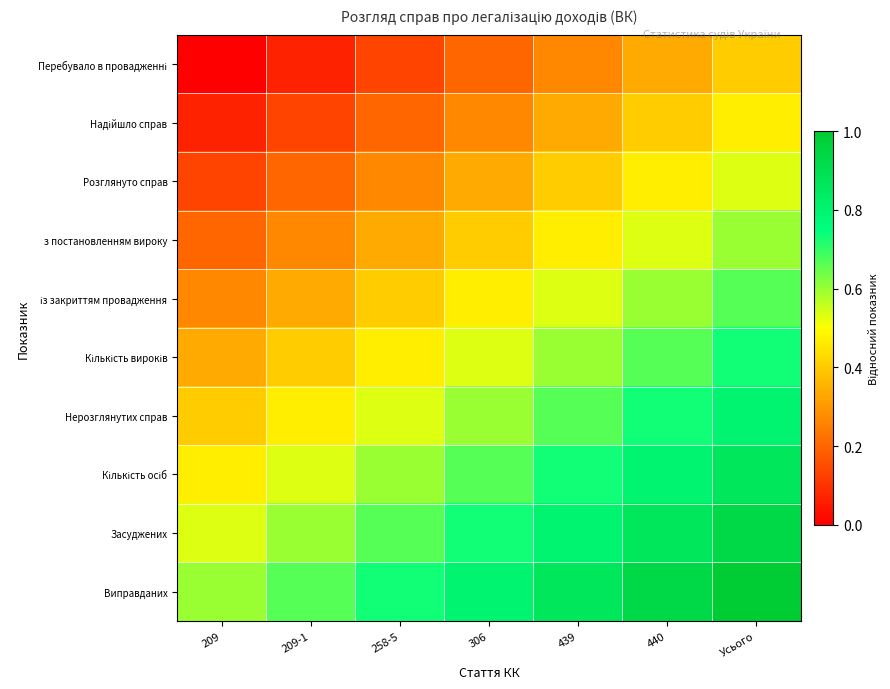

Which series has the widest spread of values?

Перебувало в провадженні